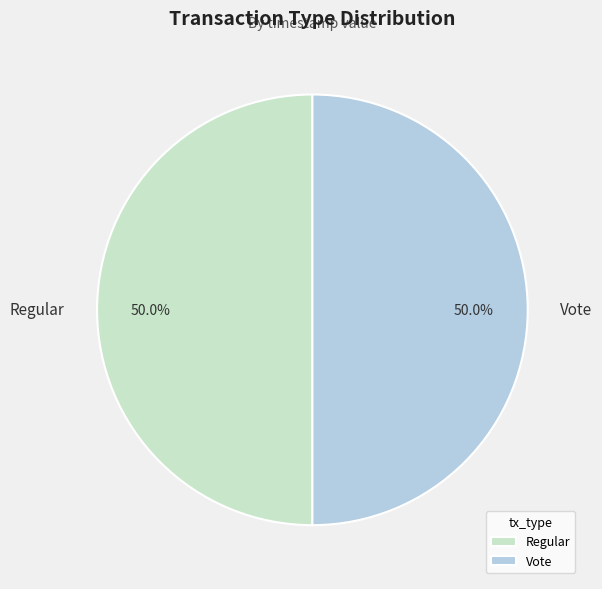

Approximately how many times larger is the value at Regular compared to Vote?

1.0